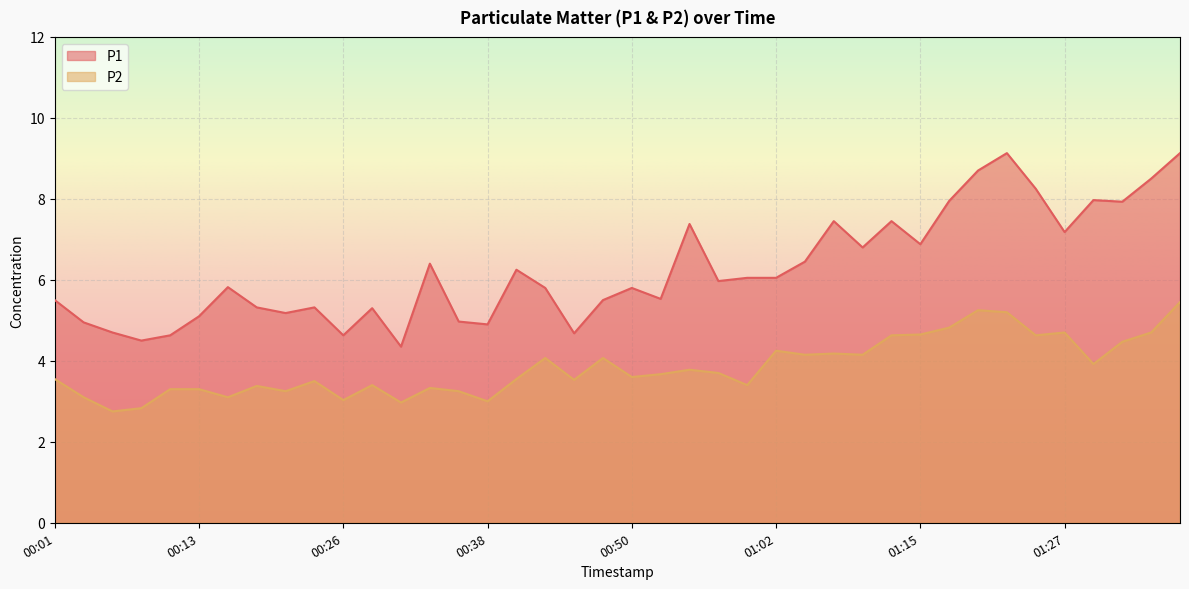

What is the spread (max minus min) of values at 00:50?

2.2